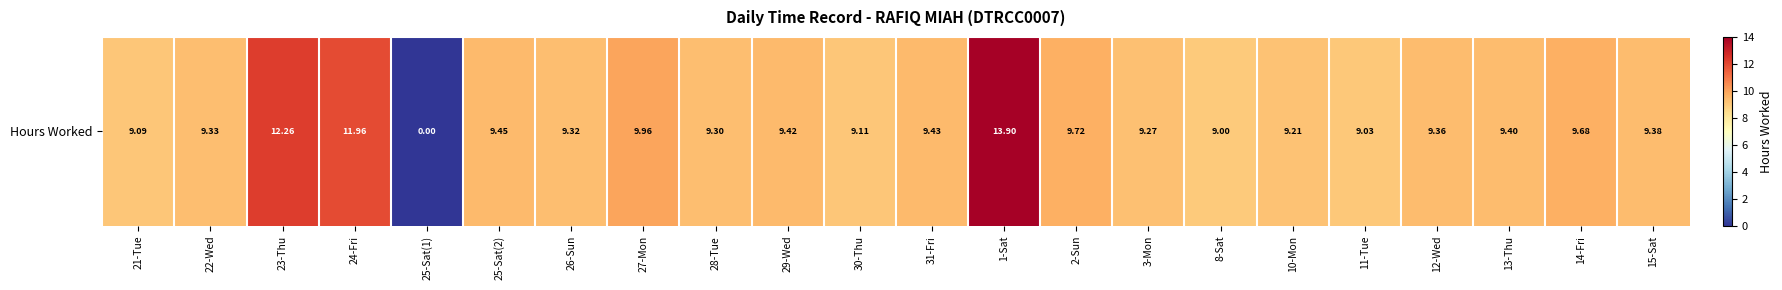

List the labels in order of value, smallest first.

25-Sat(1), 8-Sat, 11-Tue, 21-Tue, 30-Thu, 10-Mon, 3-Mon, 28-Tue, 26-Sun, 22-Wed, 12-Wed, 15-Sat, 13-Thu, 29-Wed, 31-Fri, 25-Sat(2), 14-Fri, 2-Sun, 27-Mon, 24-Fri, 23-Thu, 1-Sat